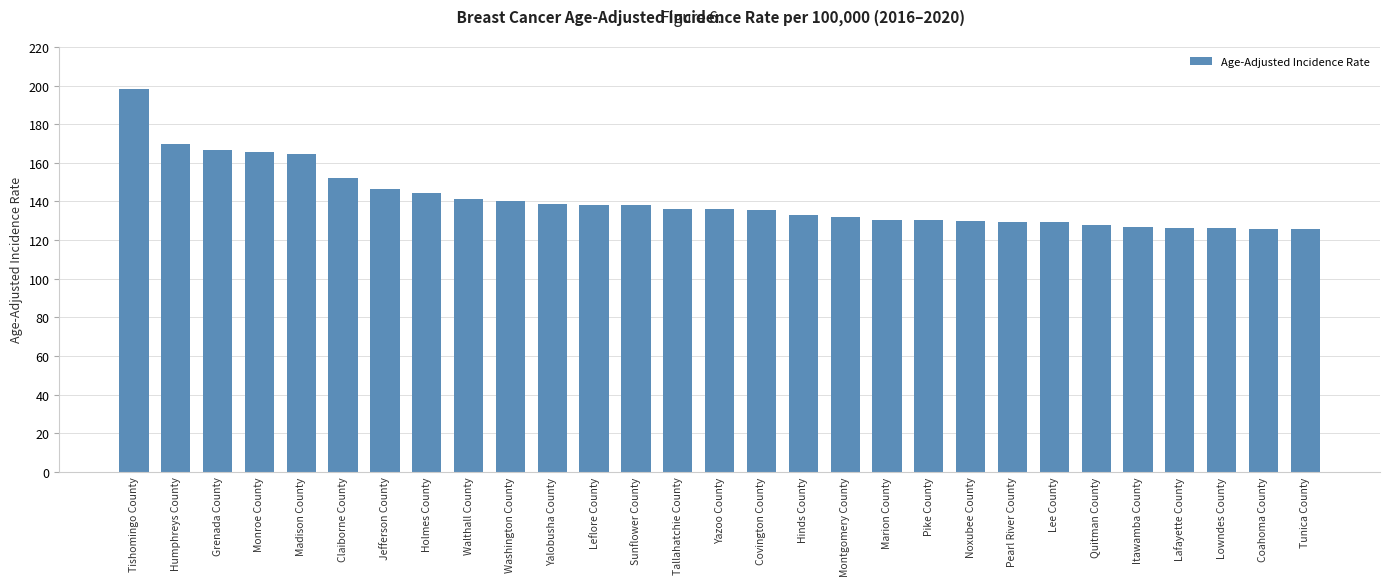

What is the difference between the values at Montgomery County and Washington County?

8.1